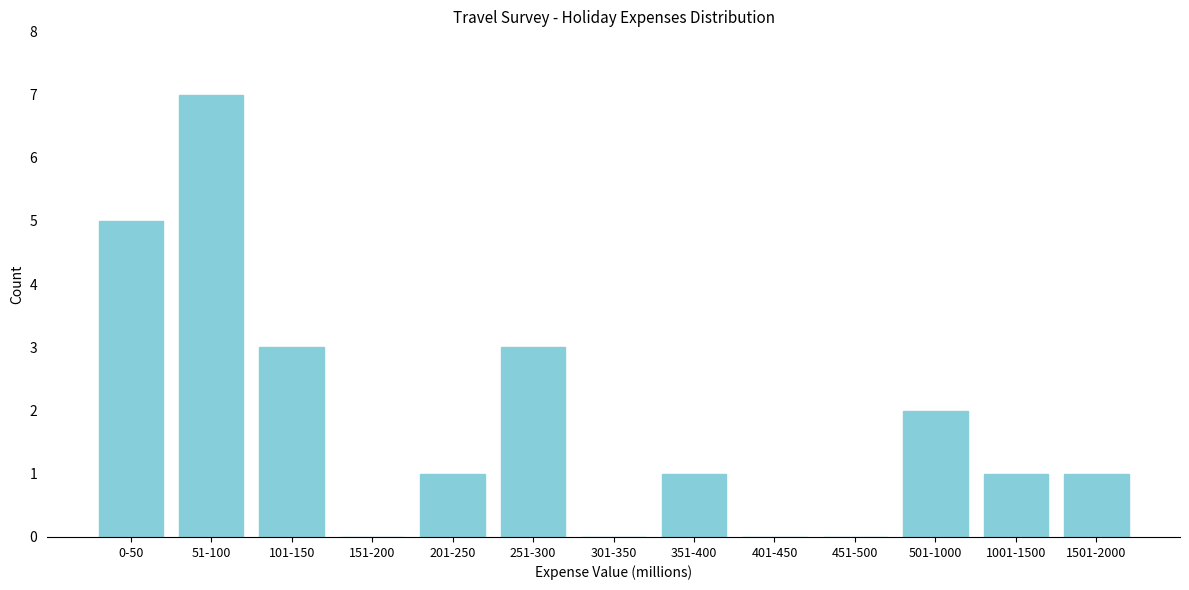

Reading left to right, transcribe all the data shown in this chart.

0-50=5	51-100=7	101-150=3	151-200=0	201-250=1	251-300=3	301-350=0	351-400=1	401-450=0	451-500=0	501-1000=2	1001-1500=1	1501-2000=1